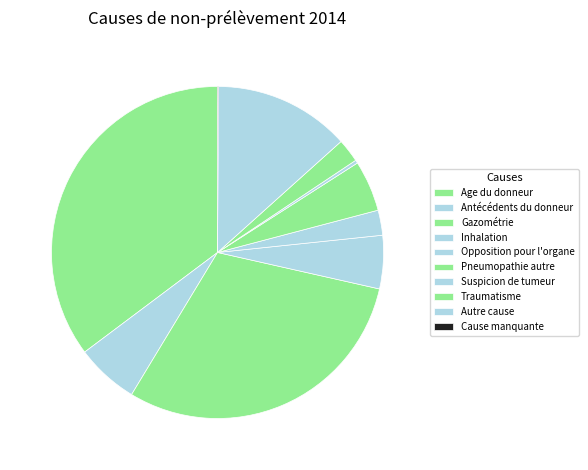

Combined, what portion of the pie is Gazométrie and Age du donneur?

65.4%